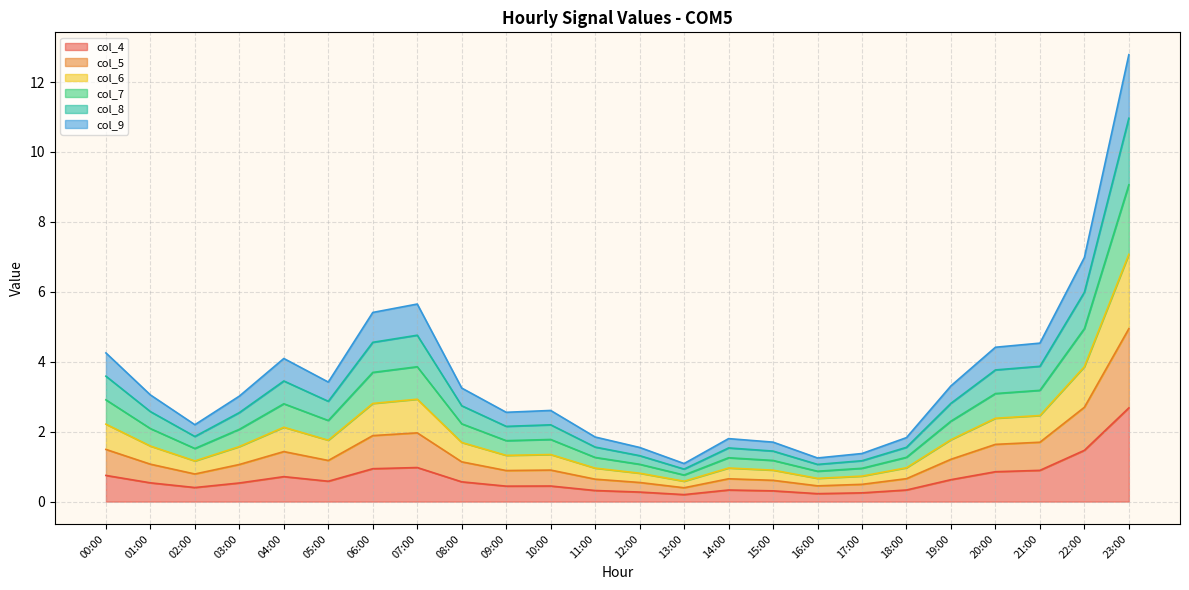

True or false: col_7 and col_5 cross at least once.

False